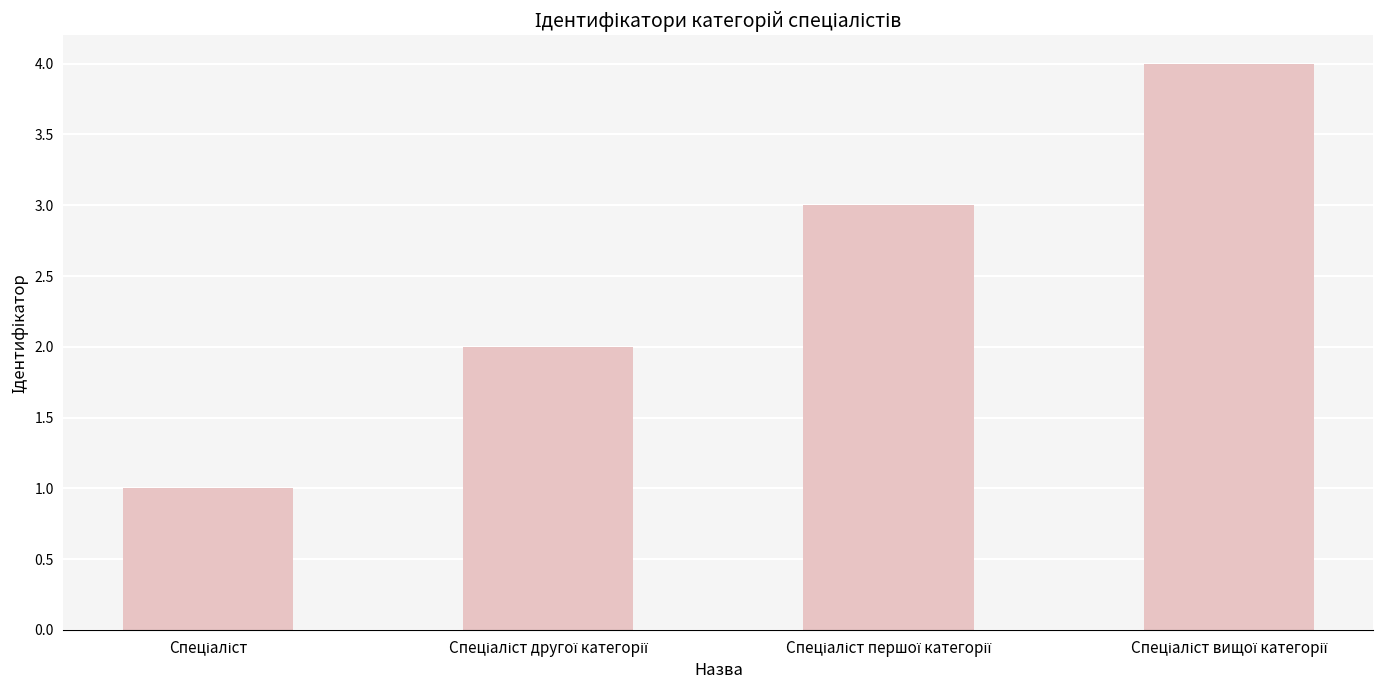

What is the maximum value shown in the chart?

4